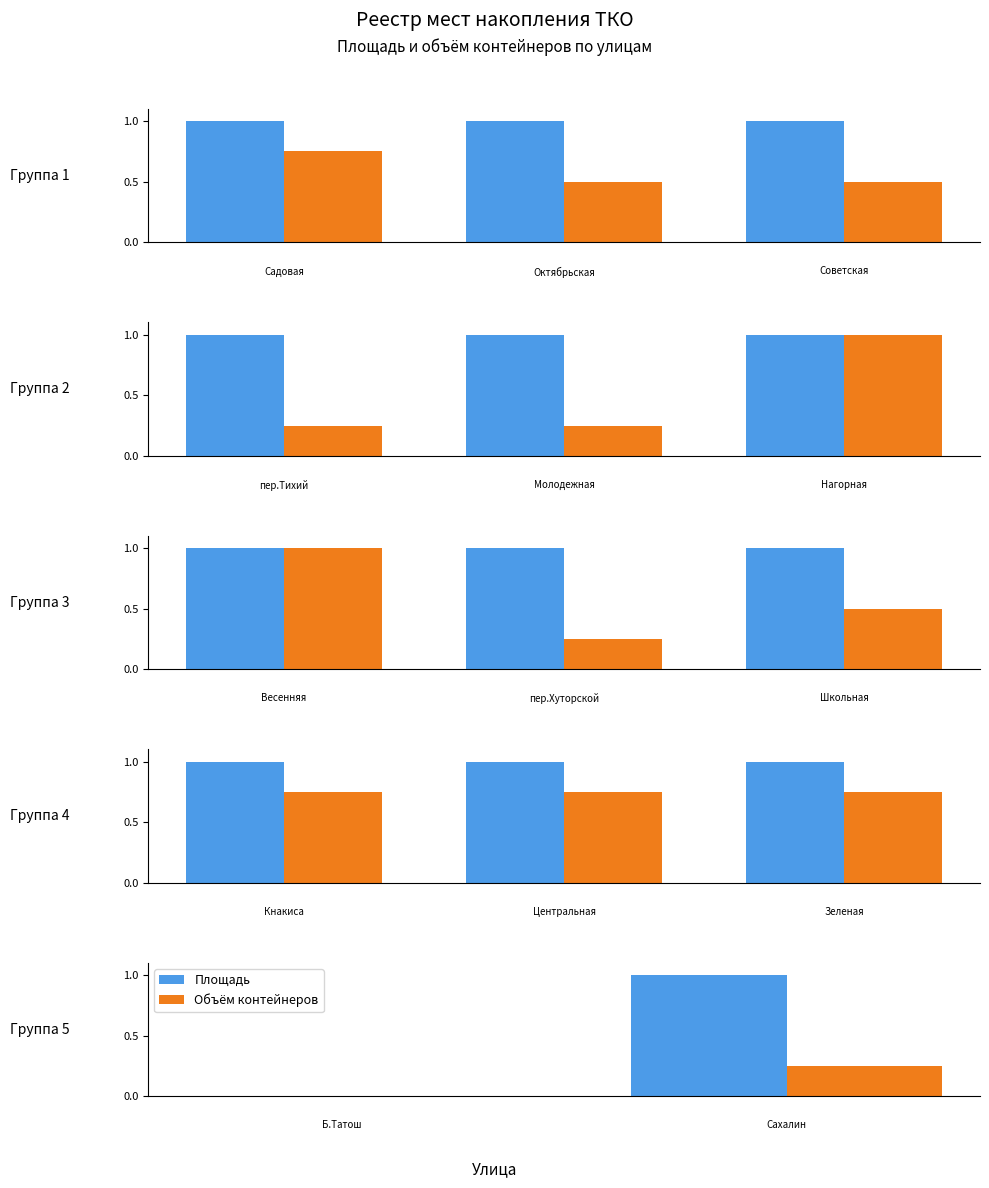

What are all the series names shown in the legend?

Площадь, Объём контейнеров